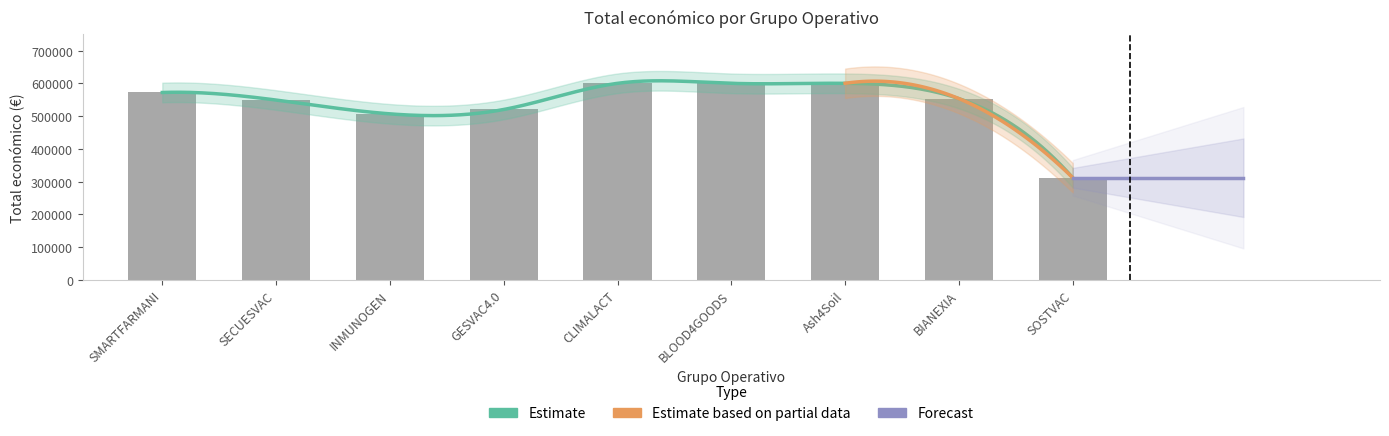

Reading left to right, list all the values displayed in this chart.

571965	548889	506703	520062	600000	599960	600000	553196	311553